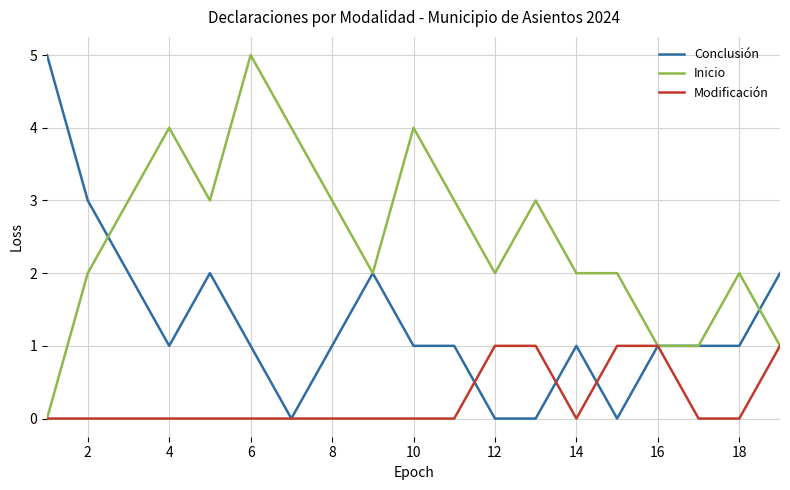

Rank the series by their average value, from lowest to highest.

Modificación, Conclusión, Inicio